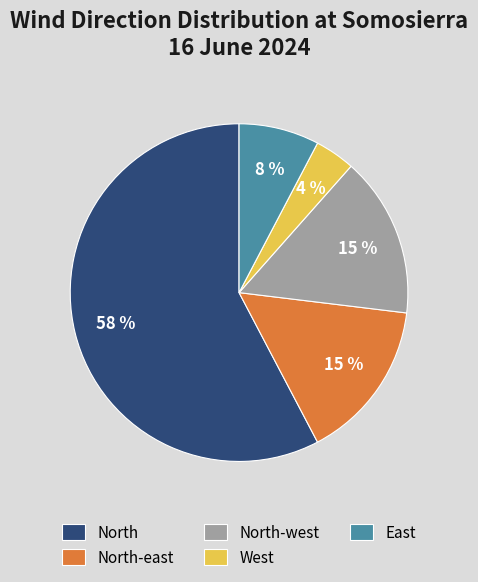

Count the number of slices in the pie.

5